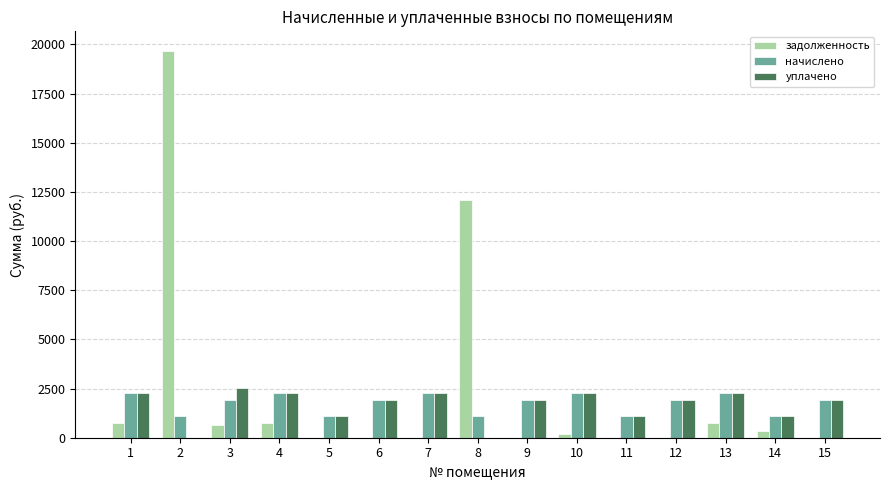

What is the sum of the уплачено values at 11 and 13?

3366.2